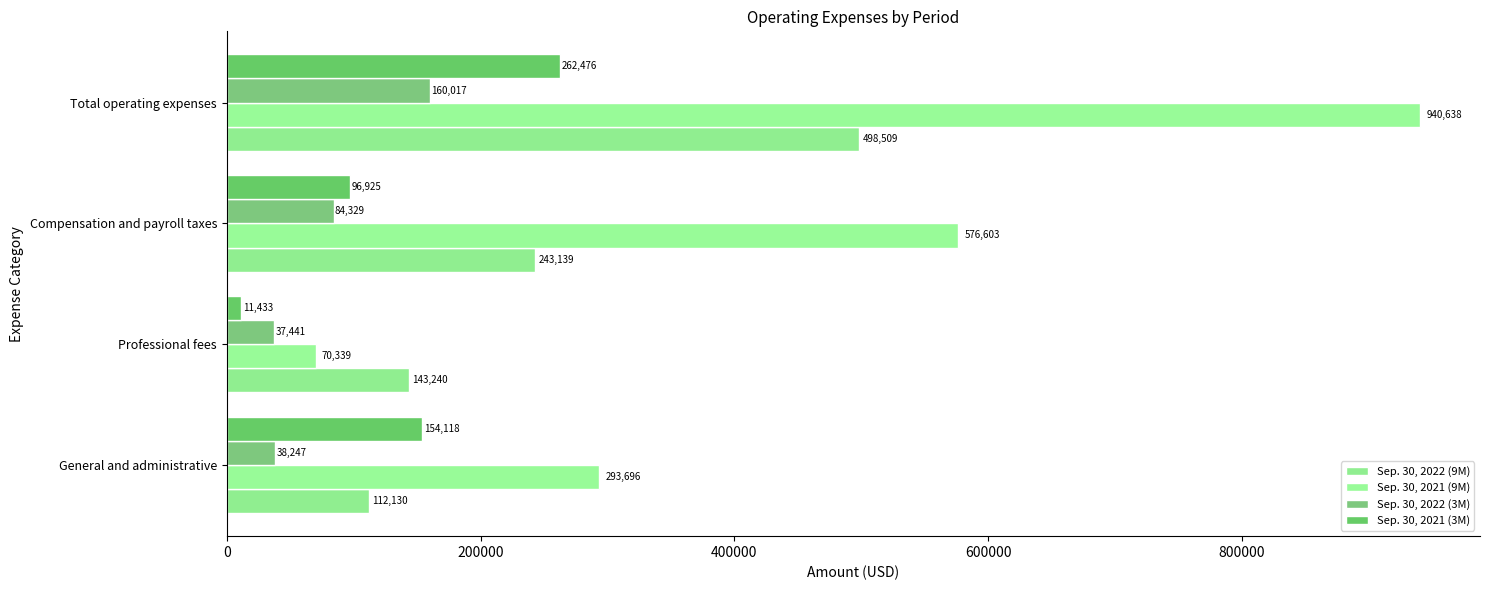

How many categories are shown in the chart?

4